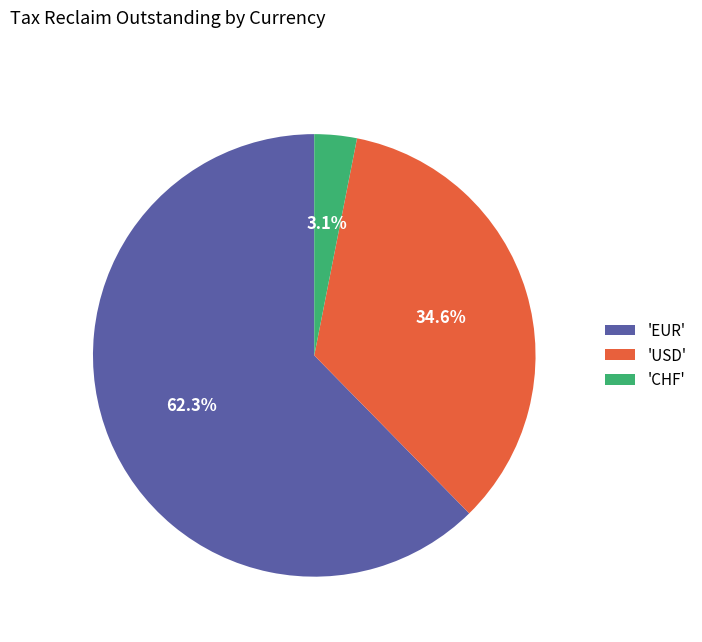

How many slices are in this pie chart?

3